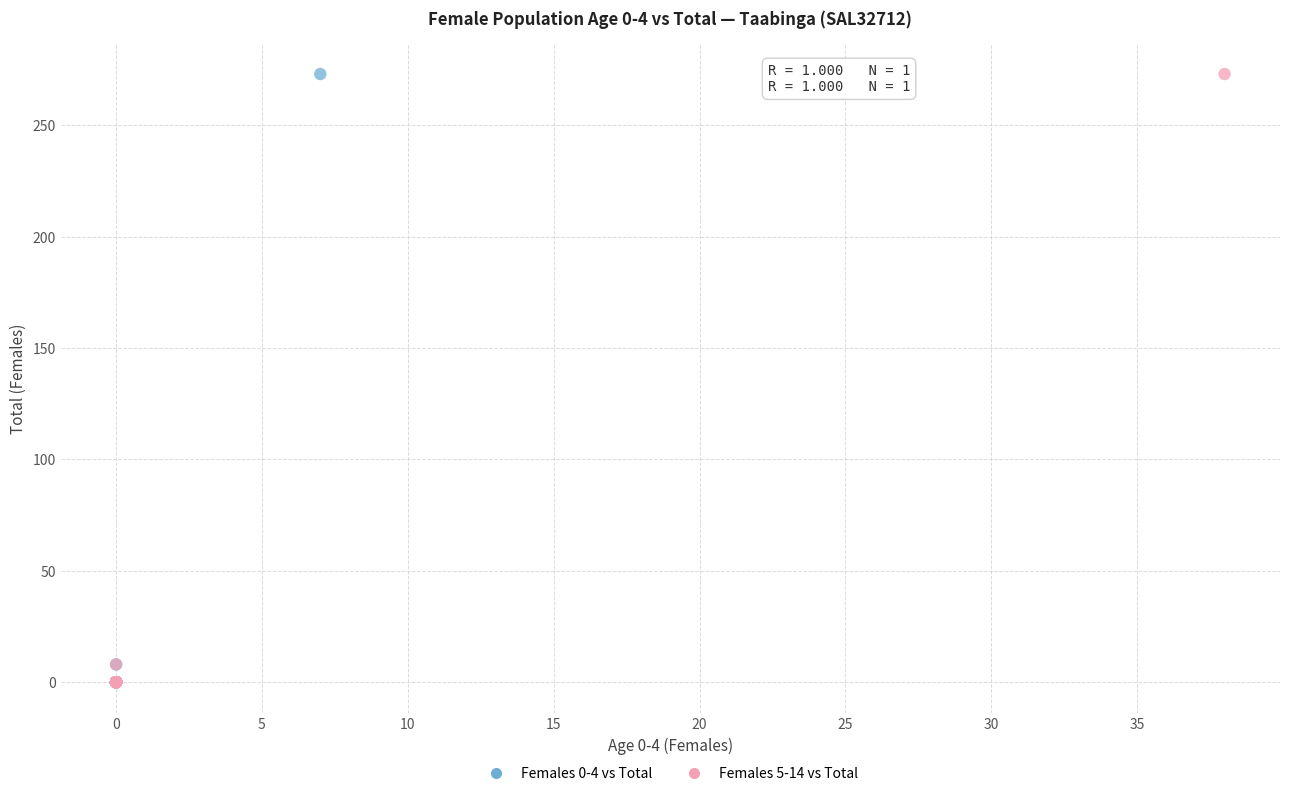

What are all the series names shown in the legend?

Females 0-4 vs Total, Females 5-14 vs Total